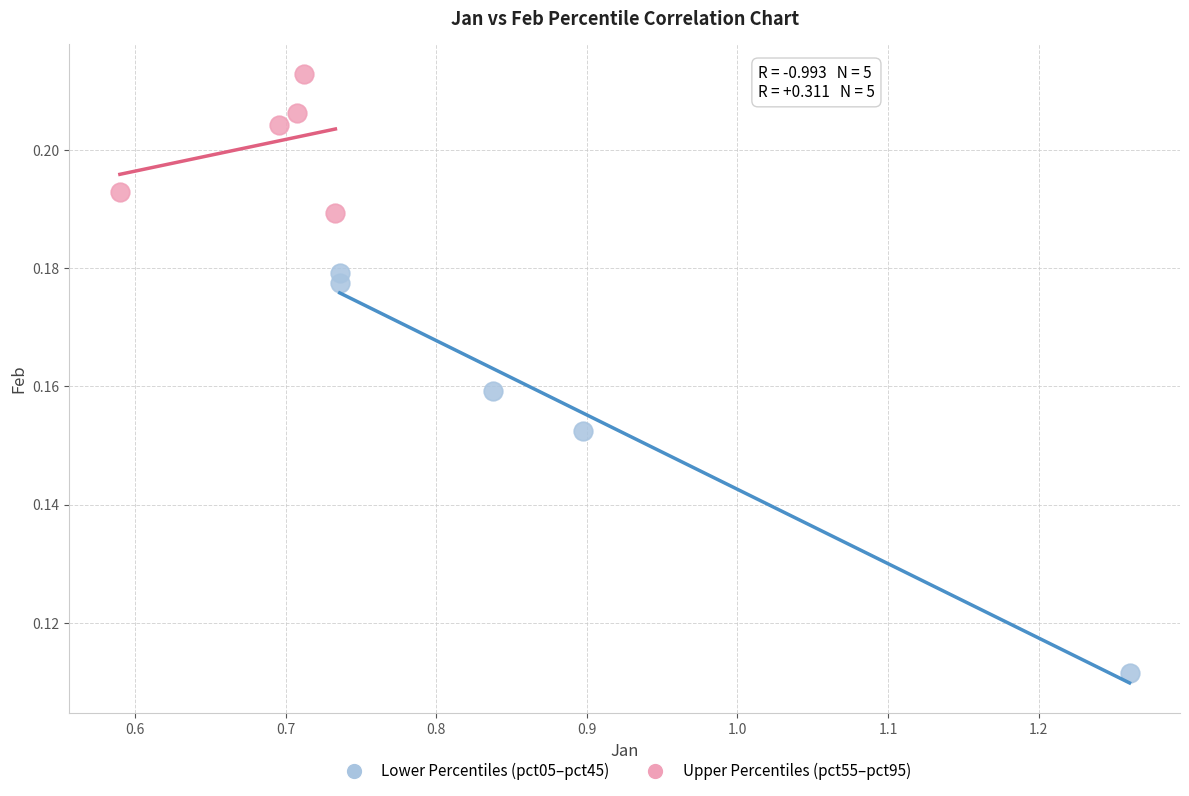

What are all the series names shown in the legend?

Lower Percentiles (pct05–pct45), Upper Percentiles (pct55–pct95)